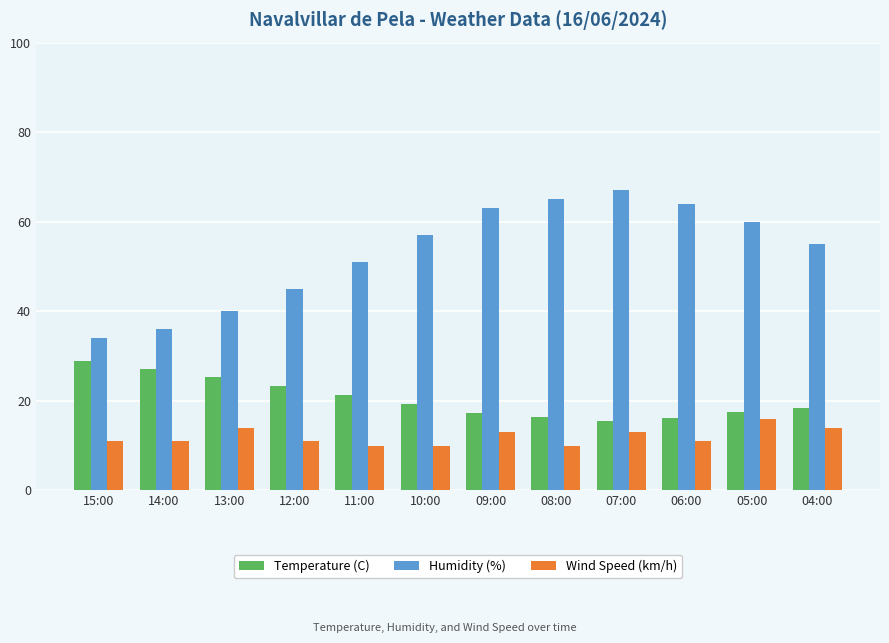

Rank the series by their average value, from highest to lowest.

Humidity (%), Temperature (C), Wind Speed (km/h)